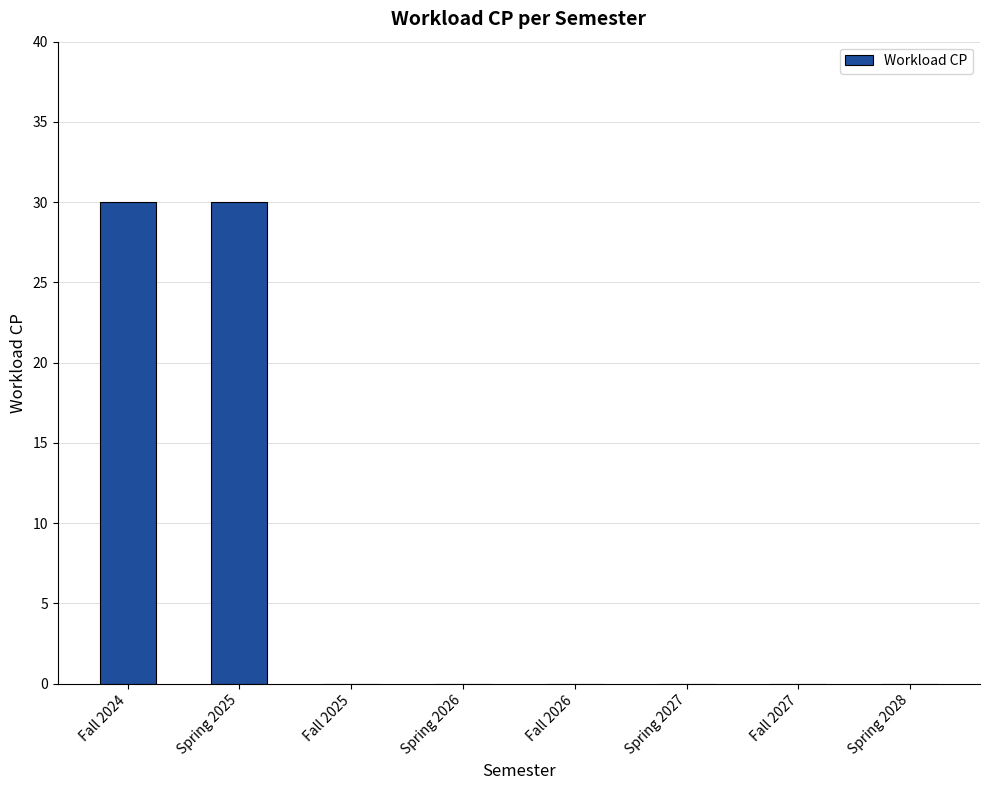

What is the sum of the values at Spring 2028 and Fall 2024?

30